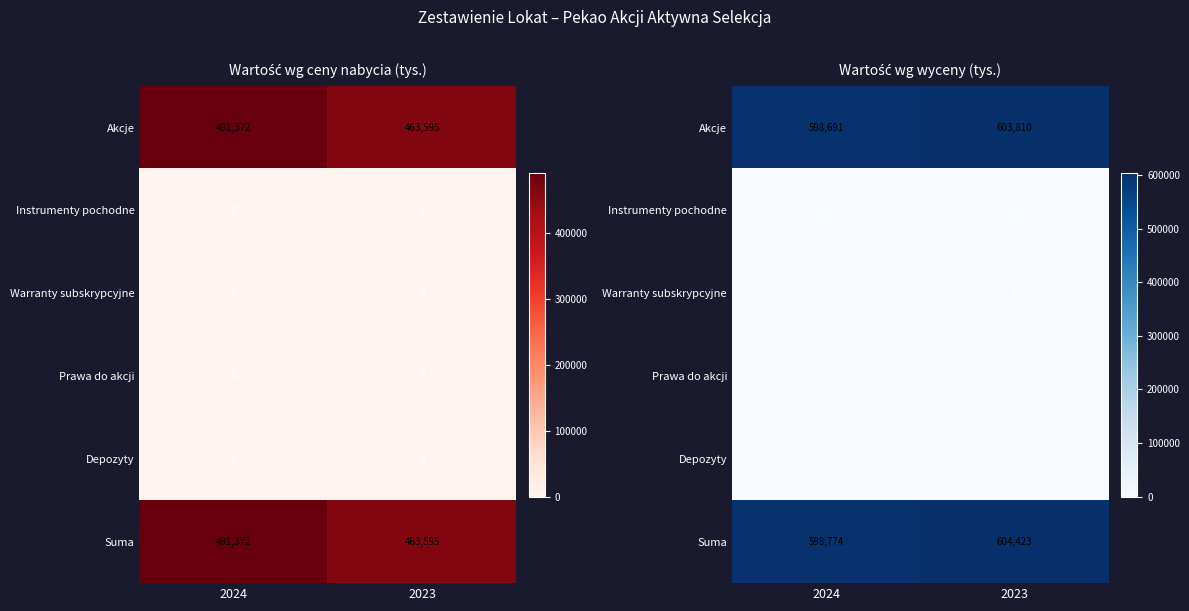

Which series has the largest total across all categories?

Suma